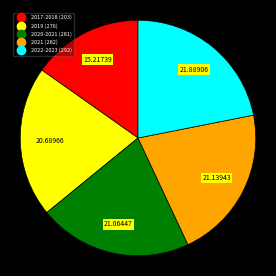

Is 2022-2023 (292) the majority of the pie?

No